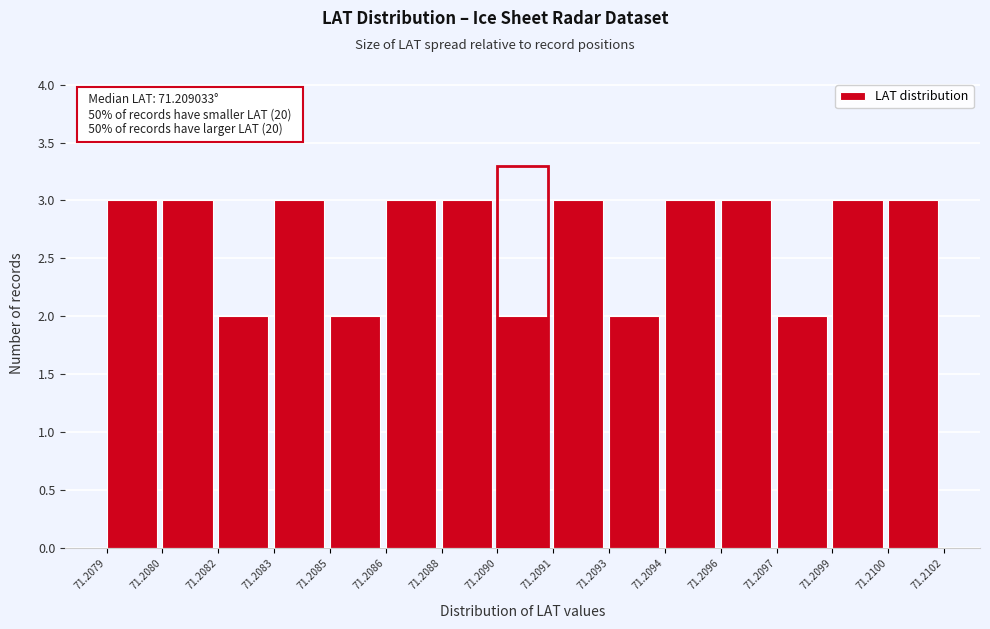

Reading left to right, extract all data points from this chart.

71.2079=3	71.2080=3	71.2082=2	71.2083=3	71.2085=2	71.2086=3	71.2088=3	71.2090=2	71.2091=3	71.2093=2	71.2094=3	71.2096=3	71.2097=2	71.2099=3	71.2100=3